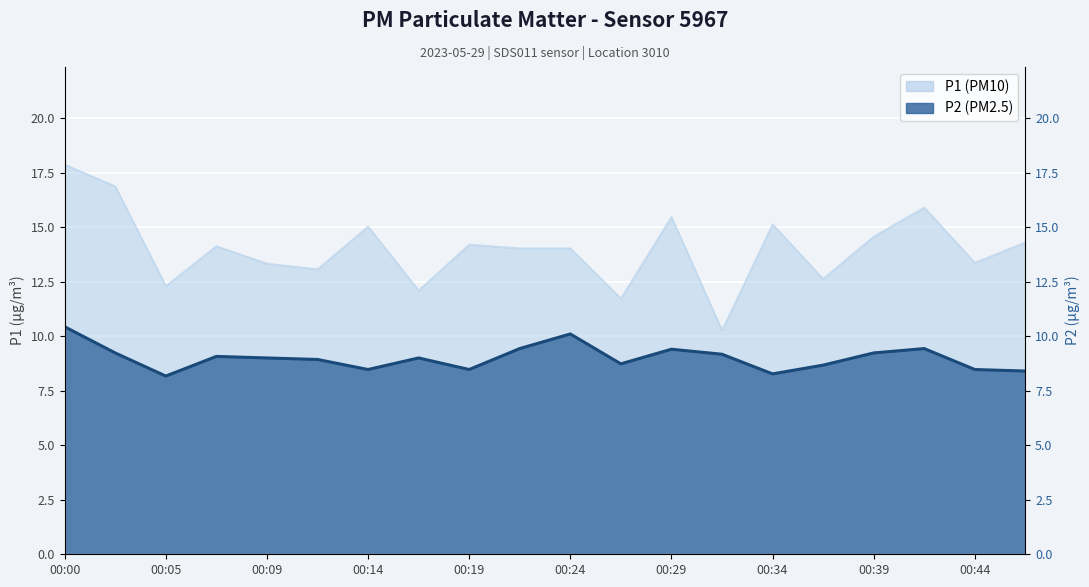

Reading left to right, what are all the values shown in this chart?

P1: 00:00=17.9	00:02=16.9	00:05=12.3	00:07=14.1	00:09=13.3	00:12=13.1	00:14=15.0	00:17=12.1	00:19=14.2	00:22=14.0	00:24=14.0	00:27=11.7	00:29=15.5	00:31=10.3	00:34=15.1	00:36=12.6	00:39=14.6	00:41=15.9	00:44=13.4	00:46=14.3
P2: 00:00=10.4	00:02=9.2	00:05=8.2	00:07=9.1	00:09=9.0	00:12=8.9	00:14=8.5	00:17=9.0	00:19=8.5	00:22=9.4	00:24=10.1	00:27=8.7	00:29=9.4	00:31=9.2	00:34=8.3	00:36=8.7	00:39=9.2	00:41=9.4	00:44=8.5	00:46=8.4